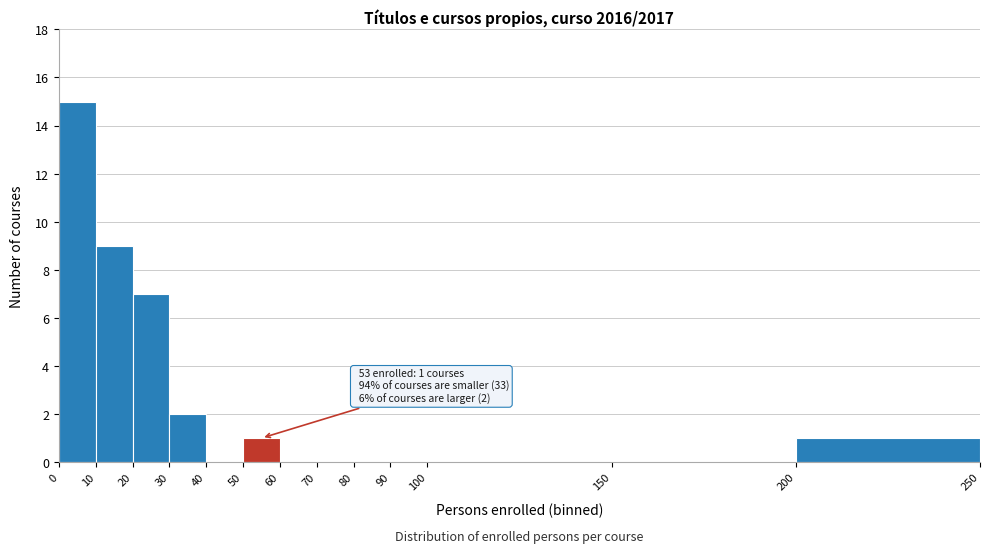

Over which range of the x-axis is the bar tallest?

0 to 10